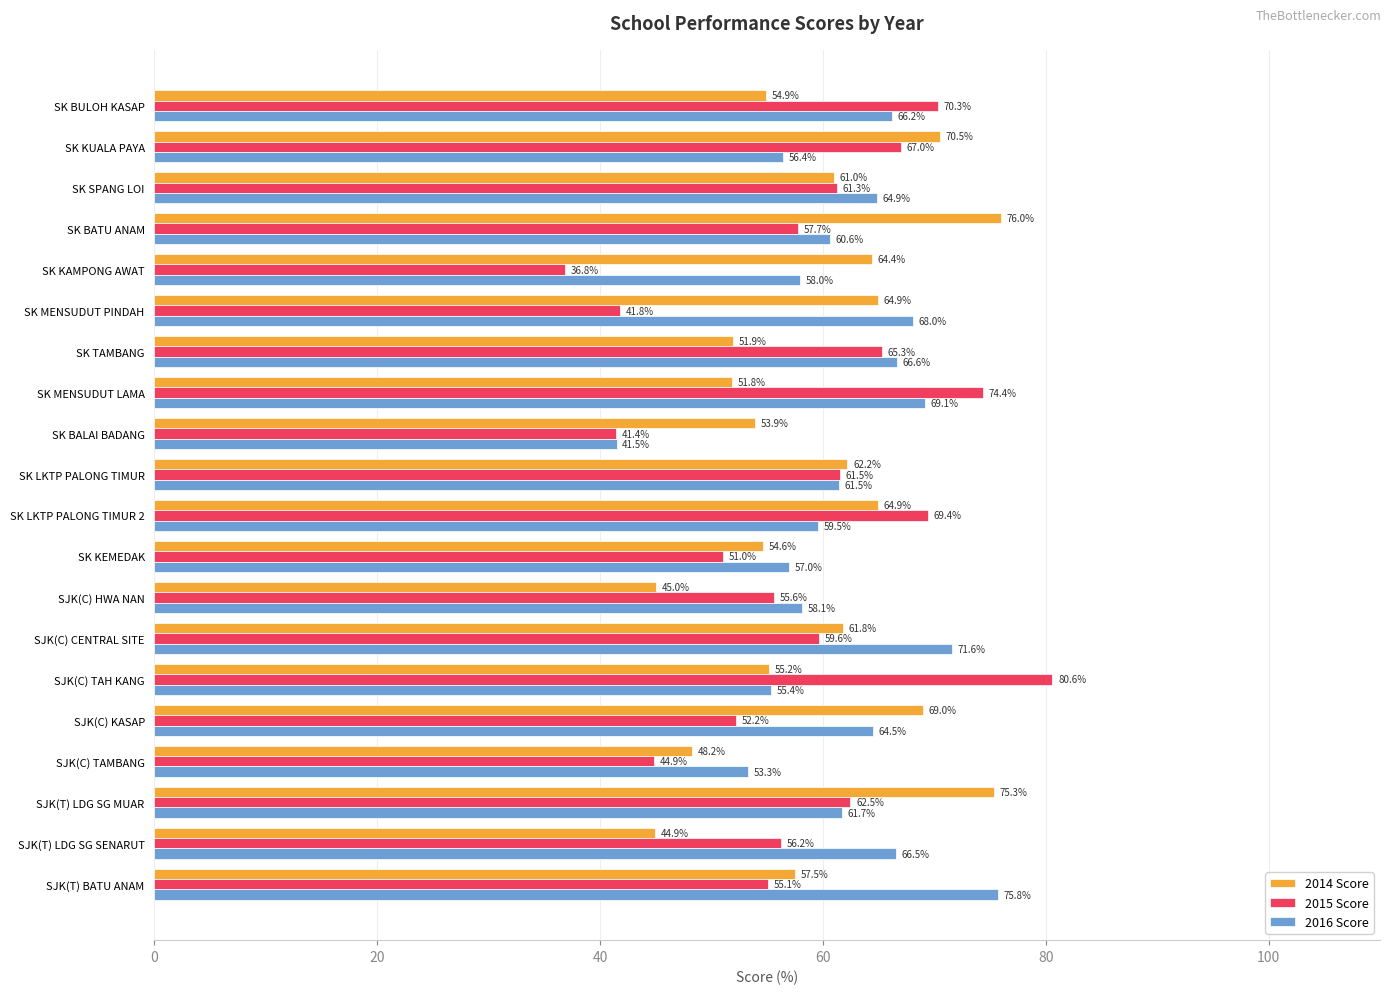

At which label does 2016 Score reach its peak?

SJK(T) BATU ANAM